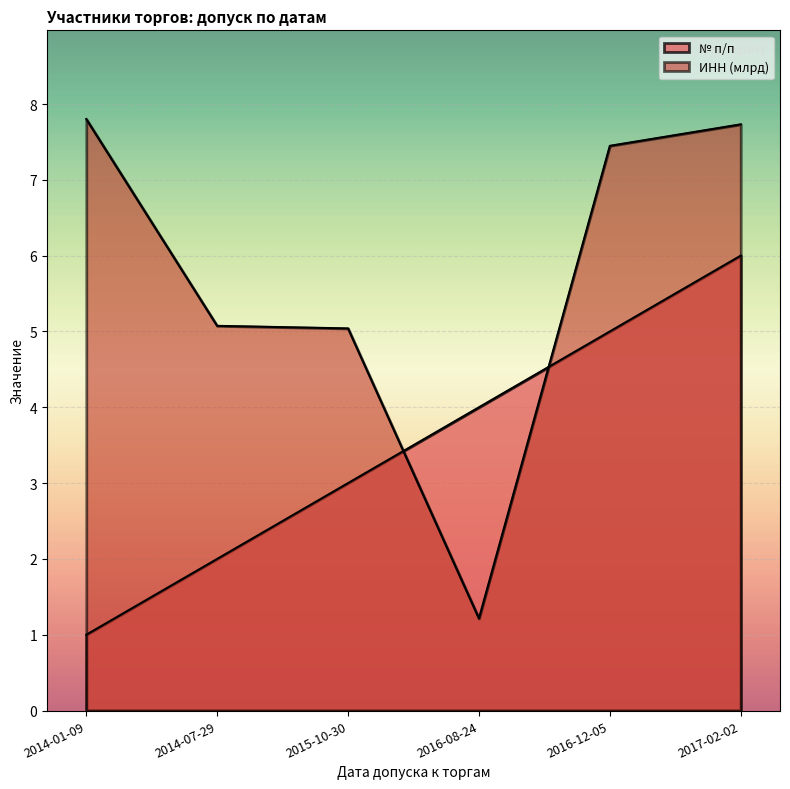

In ИНН (млрд), how many points are lower than both neighbors (excluding endpoints)?

1